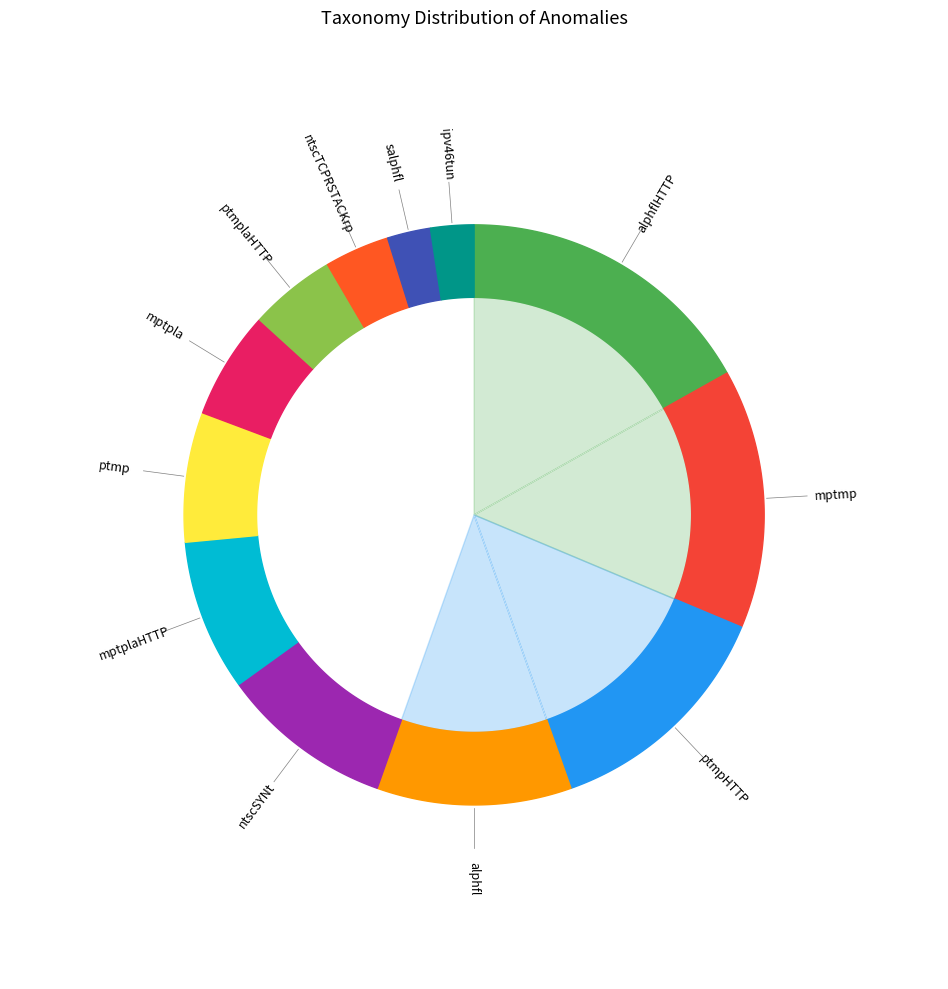

Between alphfl and ptmp, which is larger?

alphfl